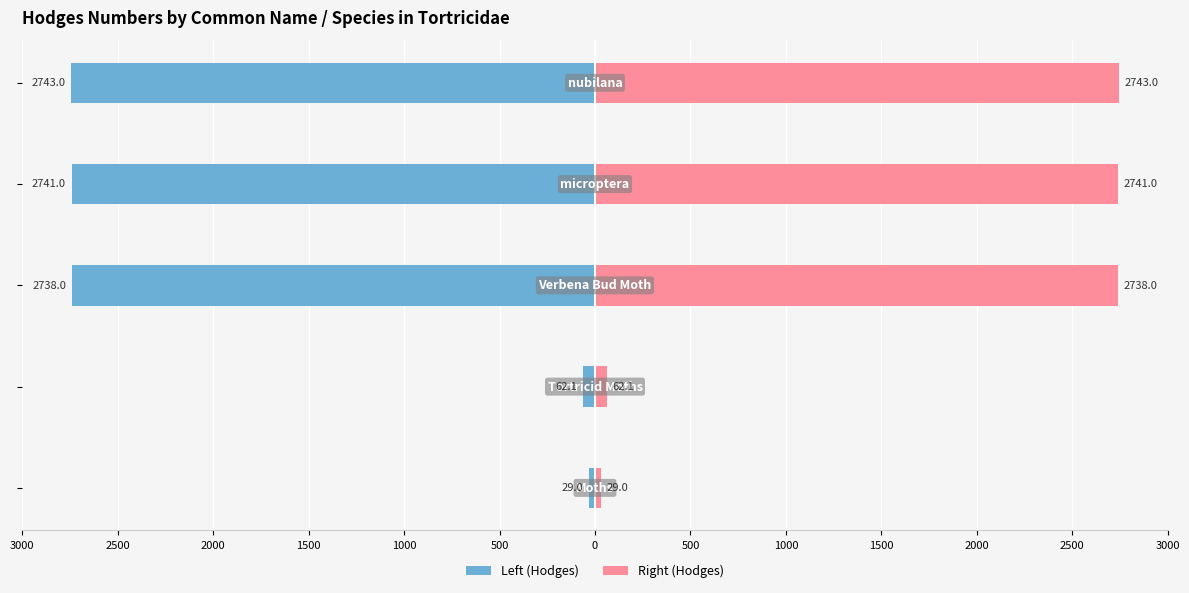

Between 3000 and 2500, which series saw the biggest shift?

Left (Hodges)